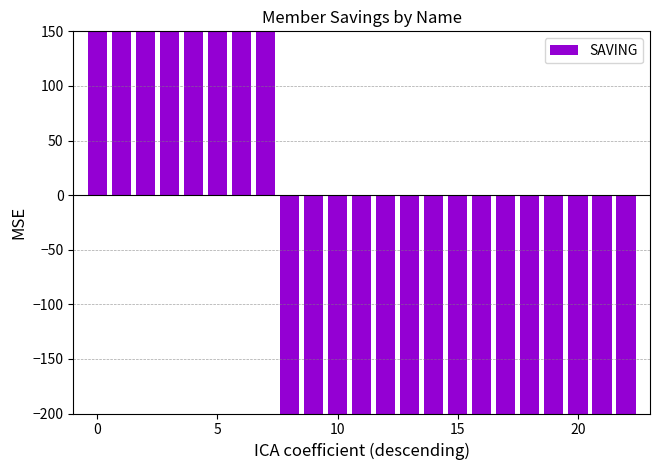

How many series are shown in this chart?

1